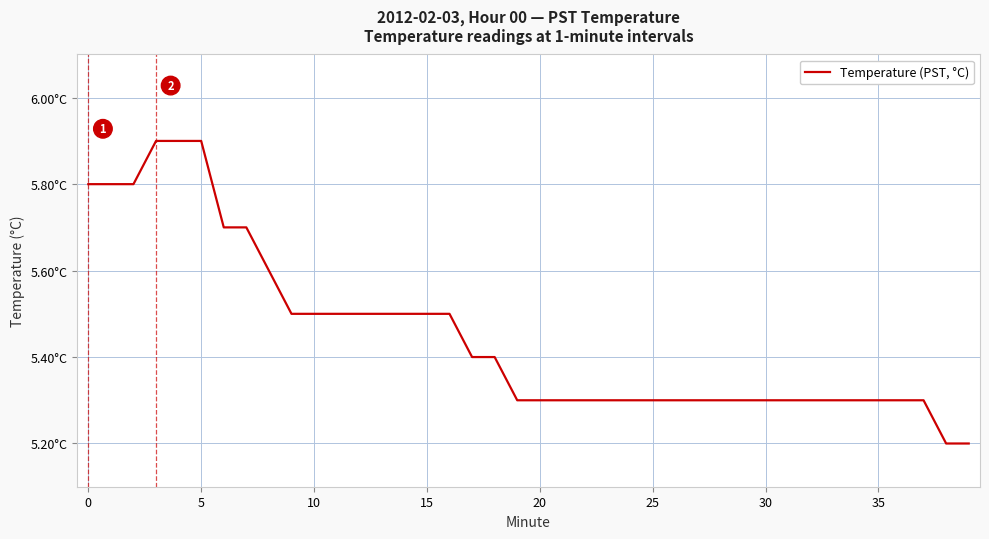

What is the minimum value shown in the chart?

5.2